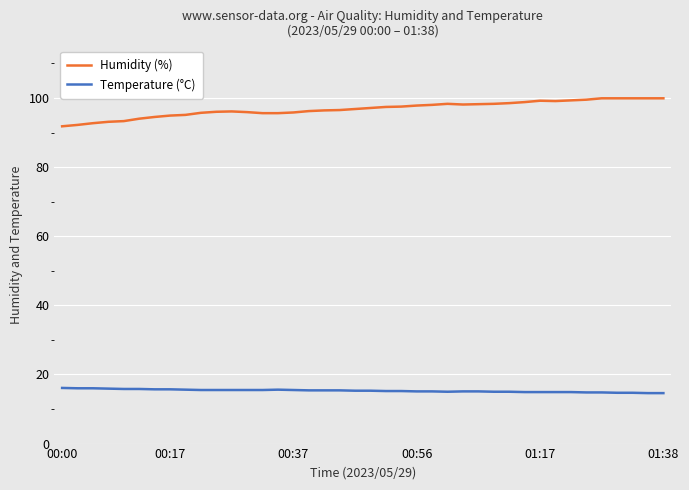

What is the difference between the maximum and minimum values in the Humidity (%) series?

8.1